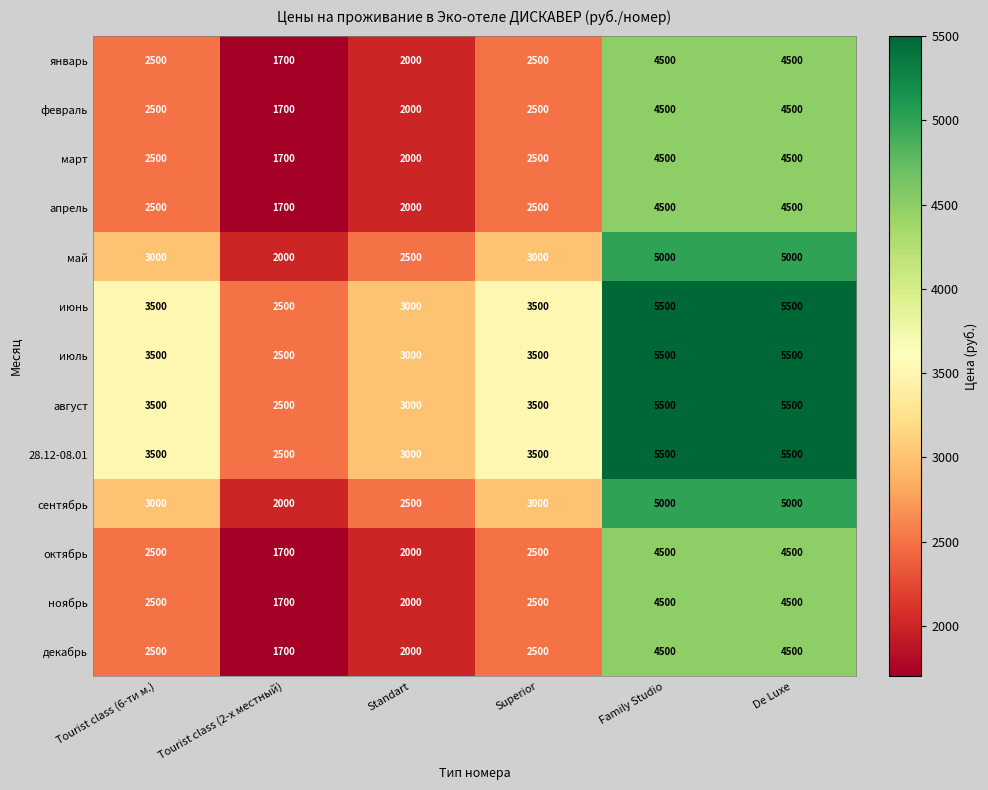

Is the value of ноябрь at Standart greater than the value of июнь at Superior?

No